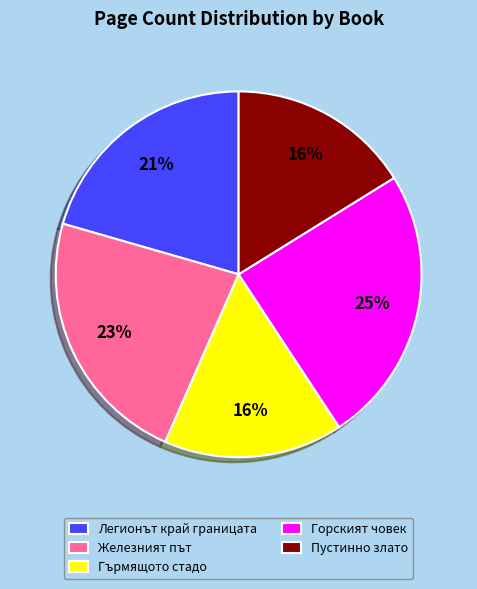

Do Железният път and Горският човек together represent more than half of the pie?

No